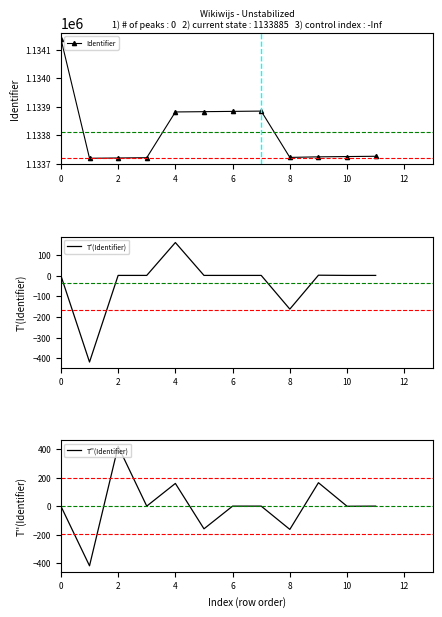

What is the difference between the second highest and minimum values in the T''(Identifier) series?

582